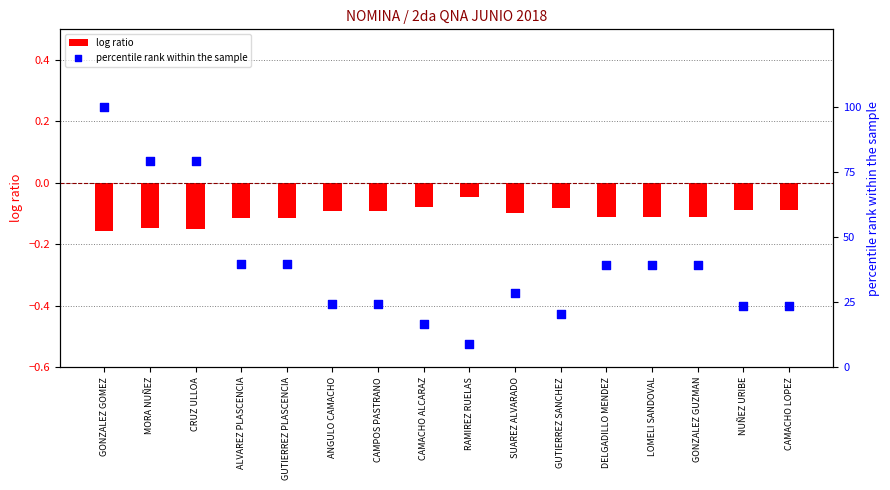

Is the value of log ratio at CAMACHO LOPEZ greater than the value of percentile rank within the sample at GONZALEZ GOMEZ?

No